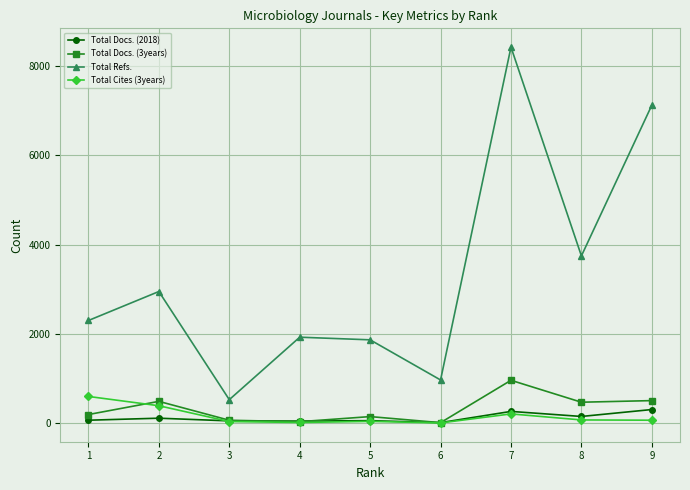

At which category is the sum across all series the highest?

7